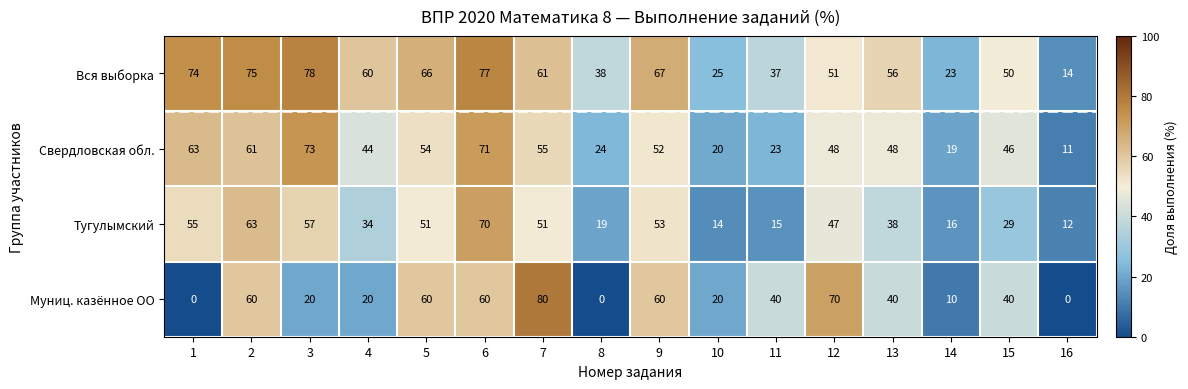

List the series in order of their peak value, lowest first.

Тугулымский, Свердловская обл., Вся выборка, Муниц. казённое ОО